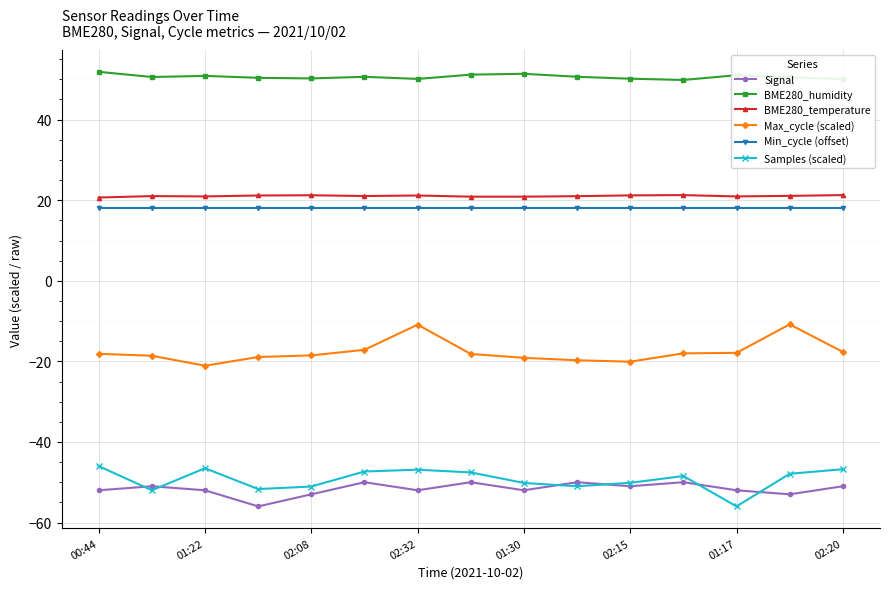

Which series has the largest total across all categories?

BME280_humidity